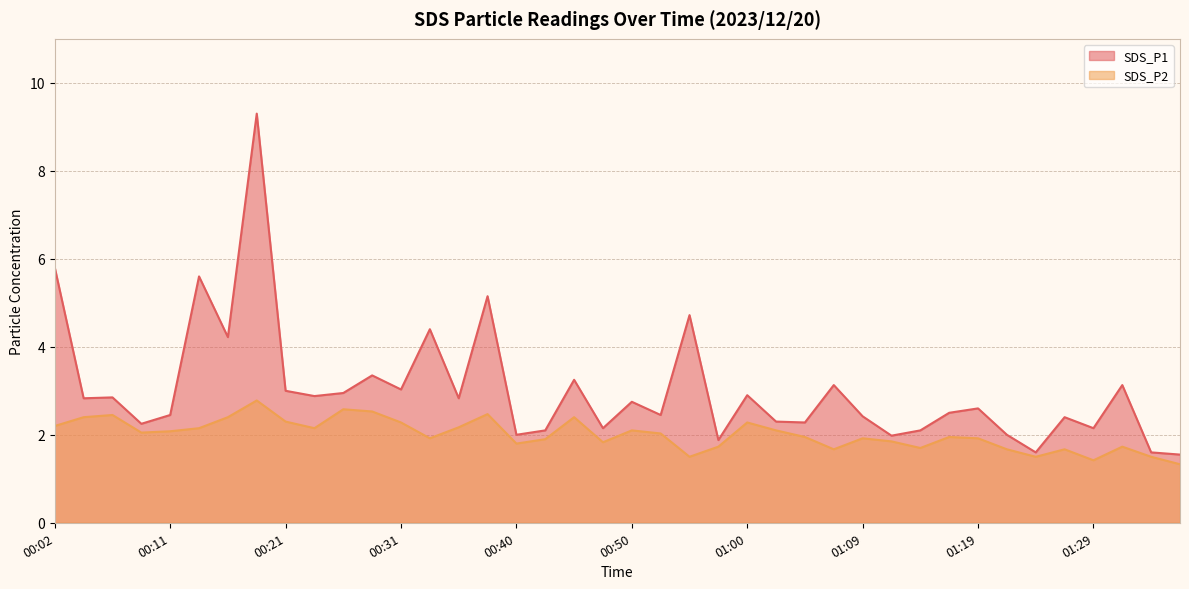

At which category does SDS_P2 reach its first local valley?

00:09